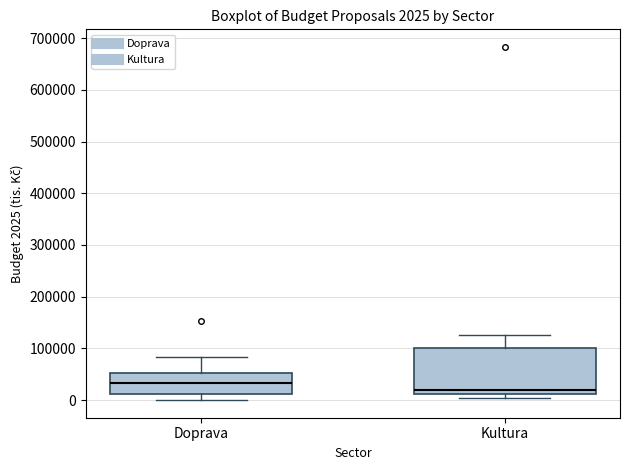

Which box is the tallest, from its lower edge to its upper edge?

Kultura